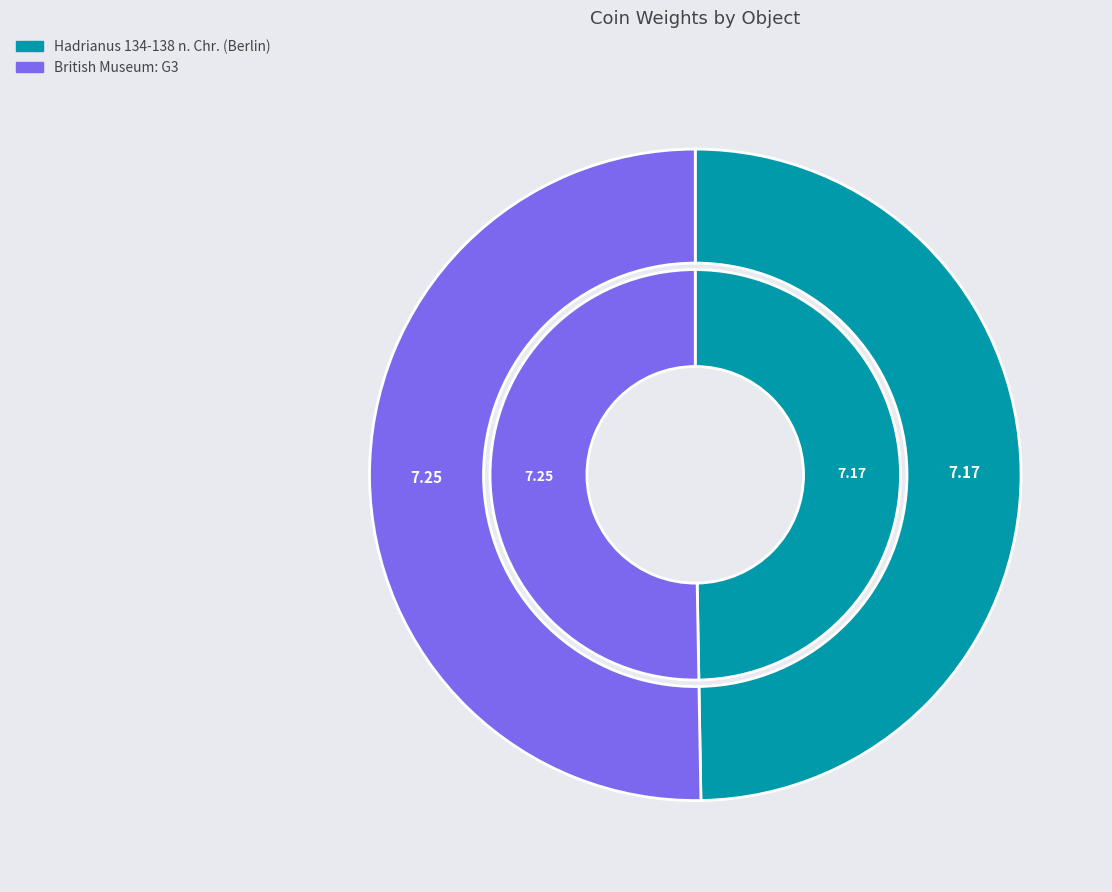

Rank the categories by value from highest to lowest.

British Museum: G3, Hadrianus 134-138 n. Chr. (Berlin)